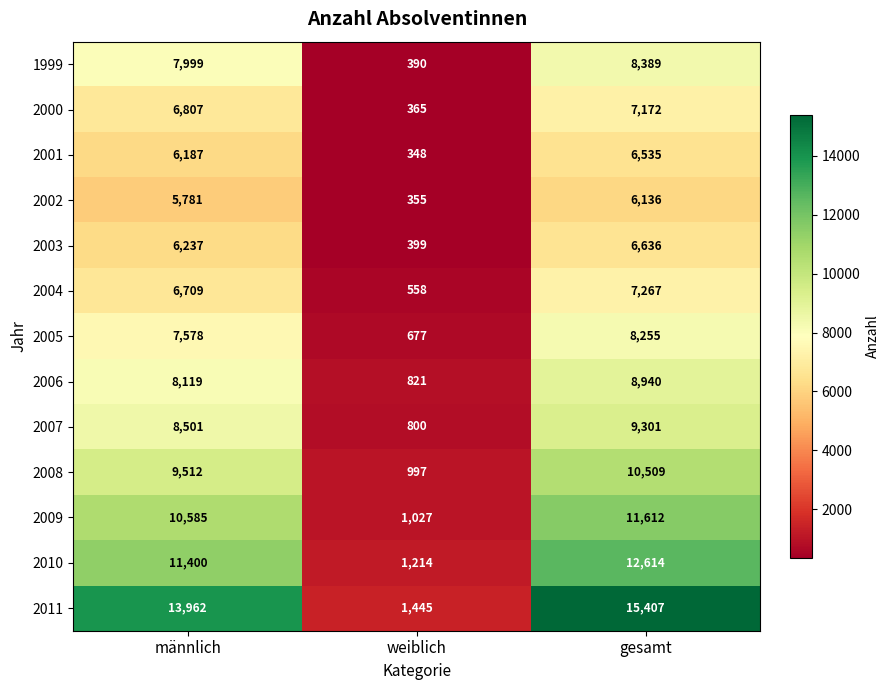

Rank the categories by 2003 value from lowest to highest.

weiblich, männlich, gesamt